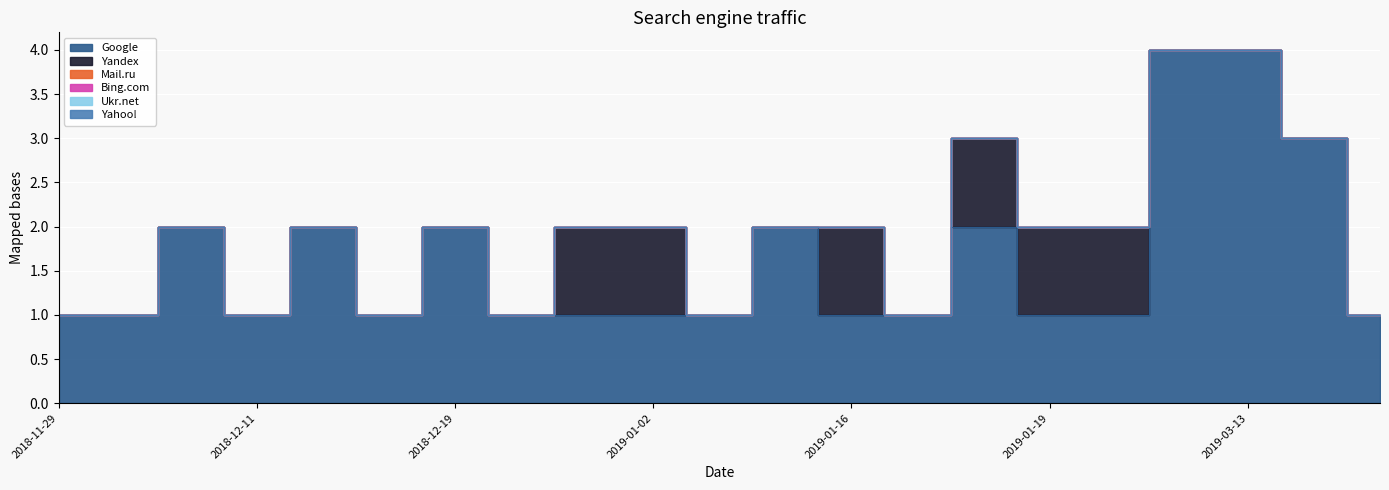

True or false: Yandex and Bing.com cross at least once.

False